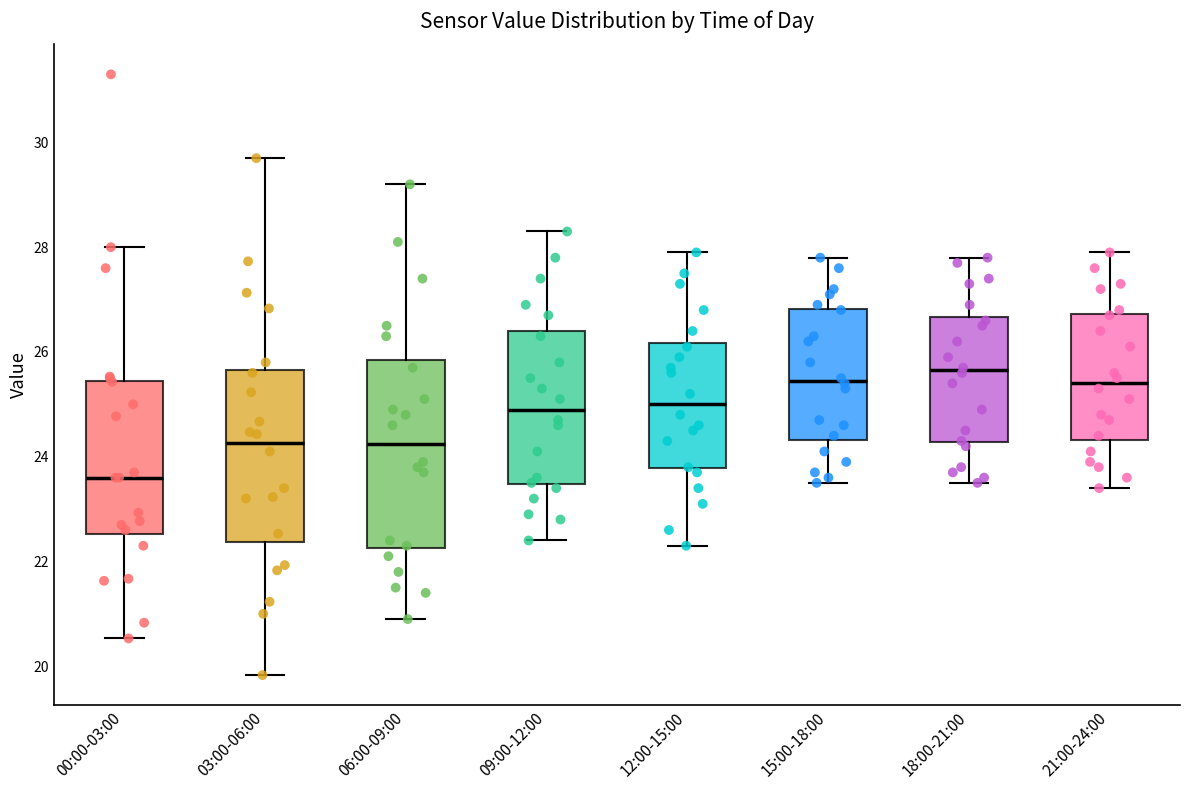

Where does the upper whisker of the box for 03:00-06:00 end on the y-axis? The values are not printed on the chart, so give them approximately, as read against the axis.

29.8